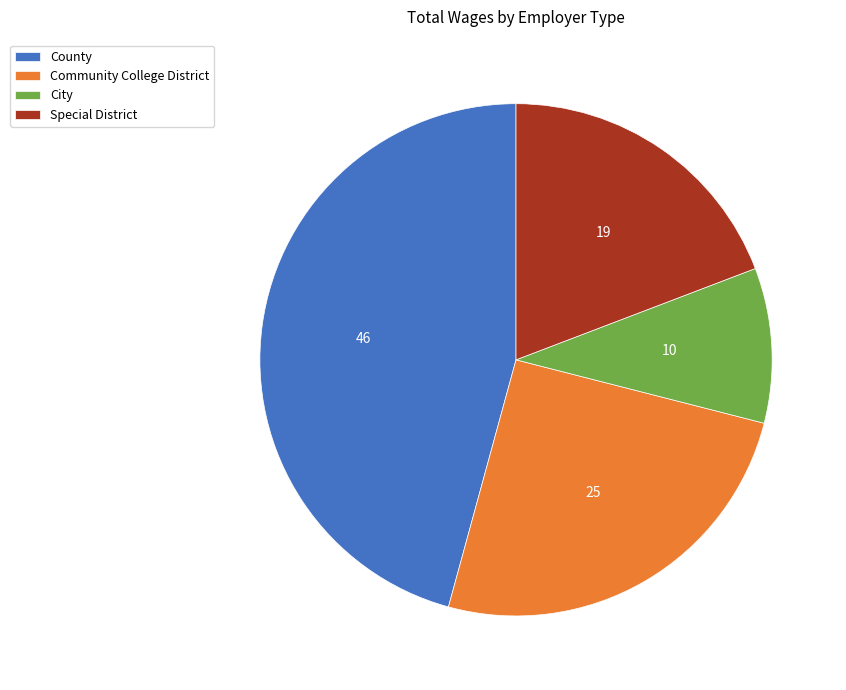

Is the sum of County and Community College District greater than half?

Yes